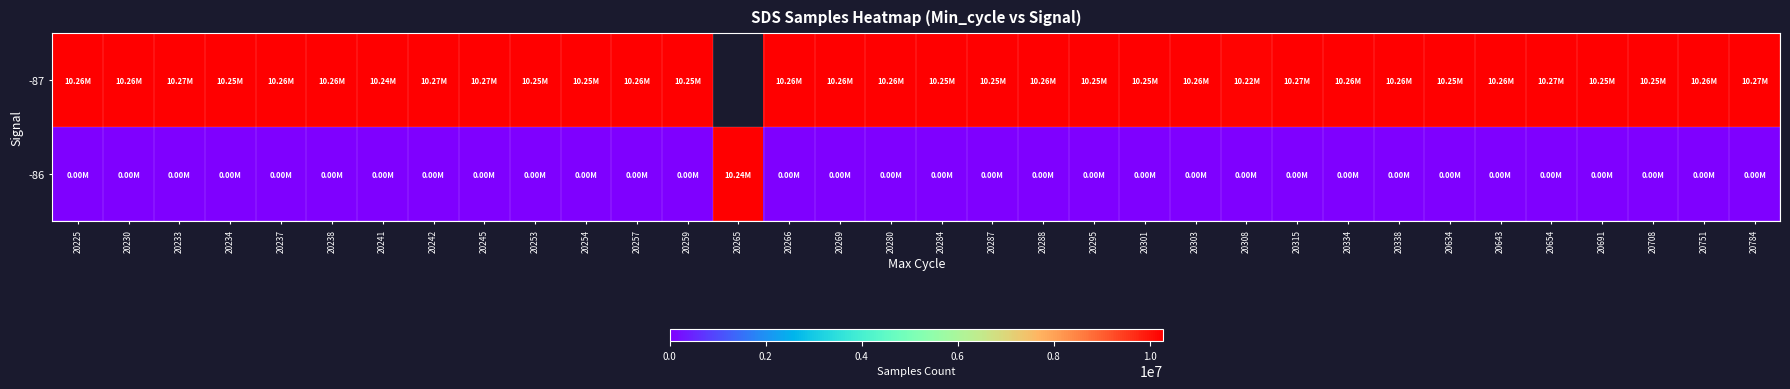

What is the spread (max minus min) of values at 20269?

10256828.0